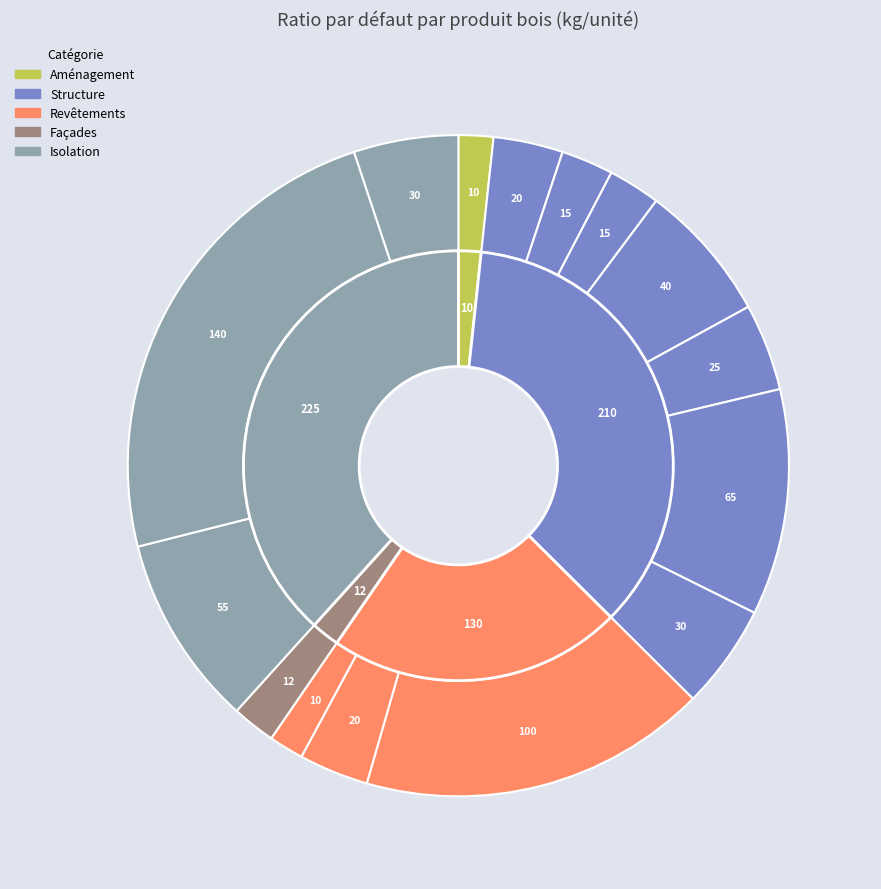

How many slices are in this pie chart?

15